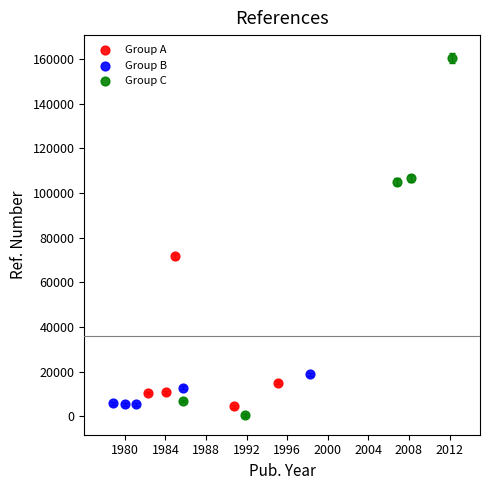

Which series reaches the minimum Y coordinate?

Group C